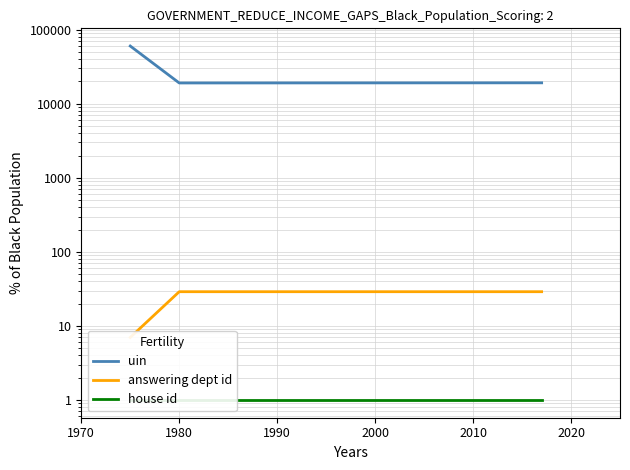

Does the chart display data point markers on the line(s)?

No